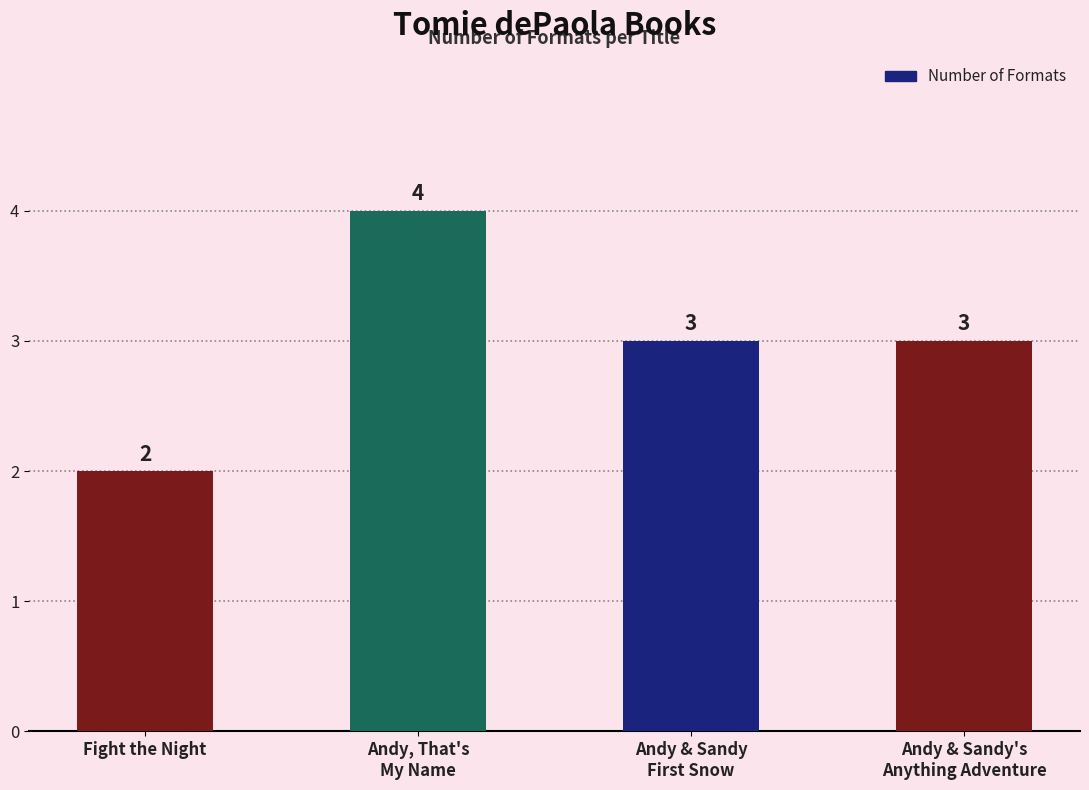

What is the value of the 2nd bar from the left?

4